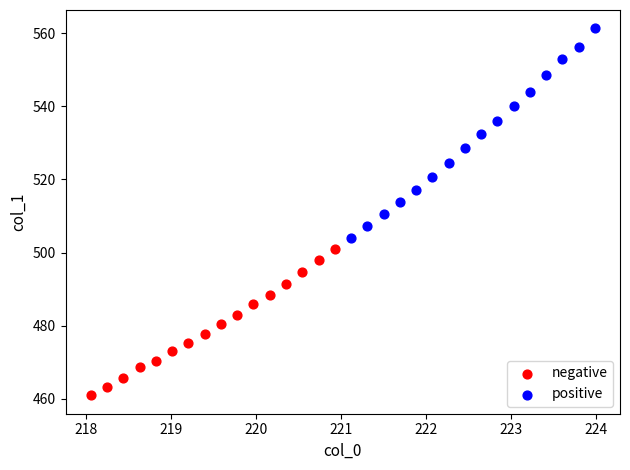

Which series reaches the maximum Y coordinate?

positive